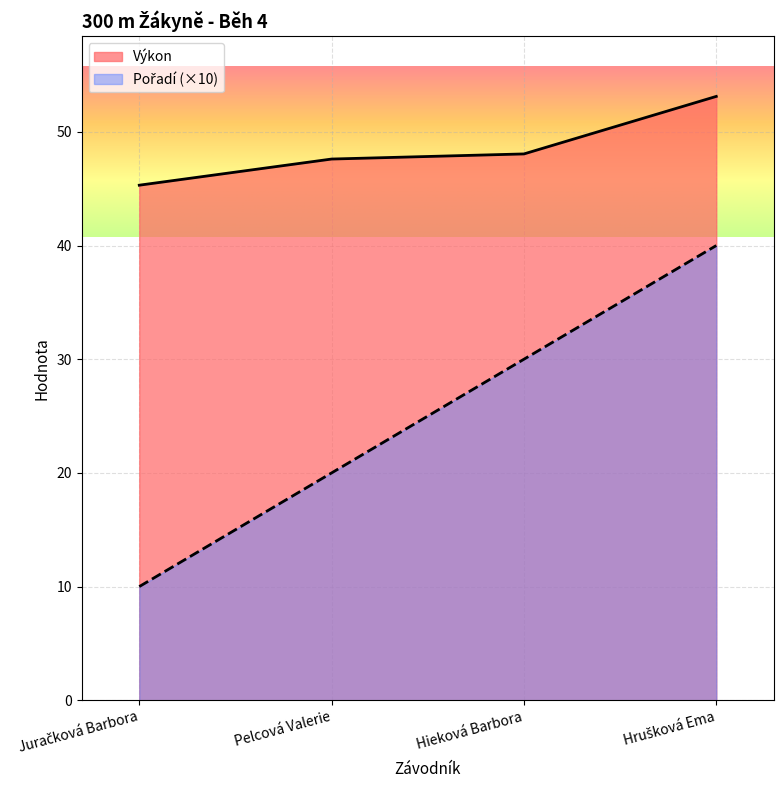

Which series has the largest range (max minus min)?

Pořadí